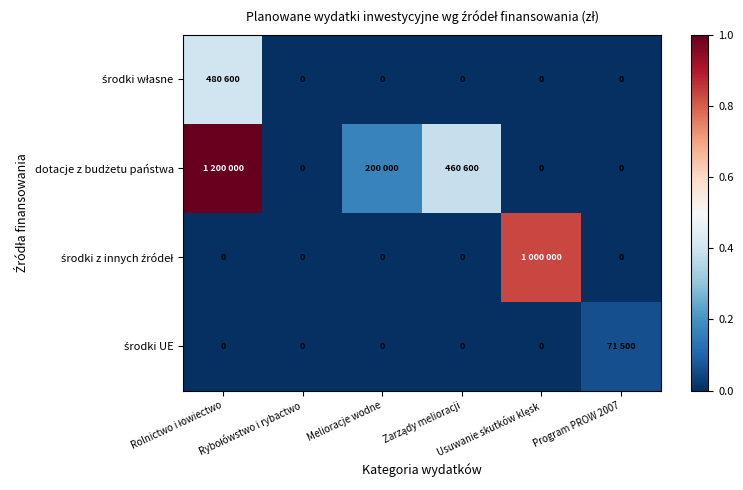

How many data points does each series have?

6